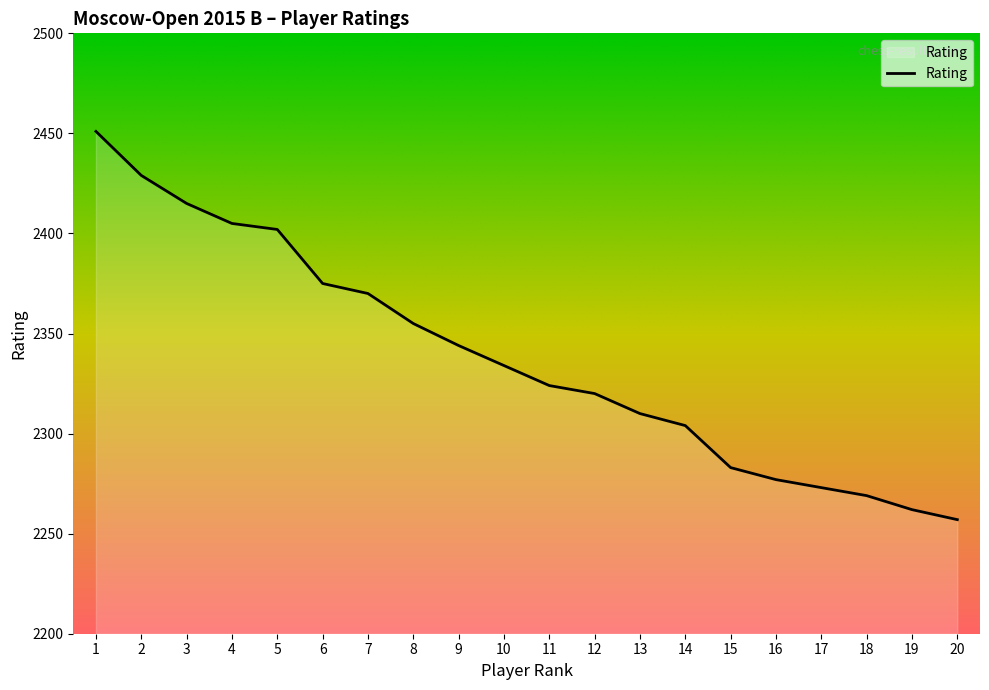

Is it true that the value at 5 is 3875?

False